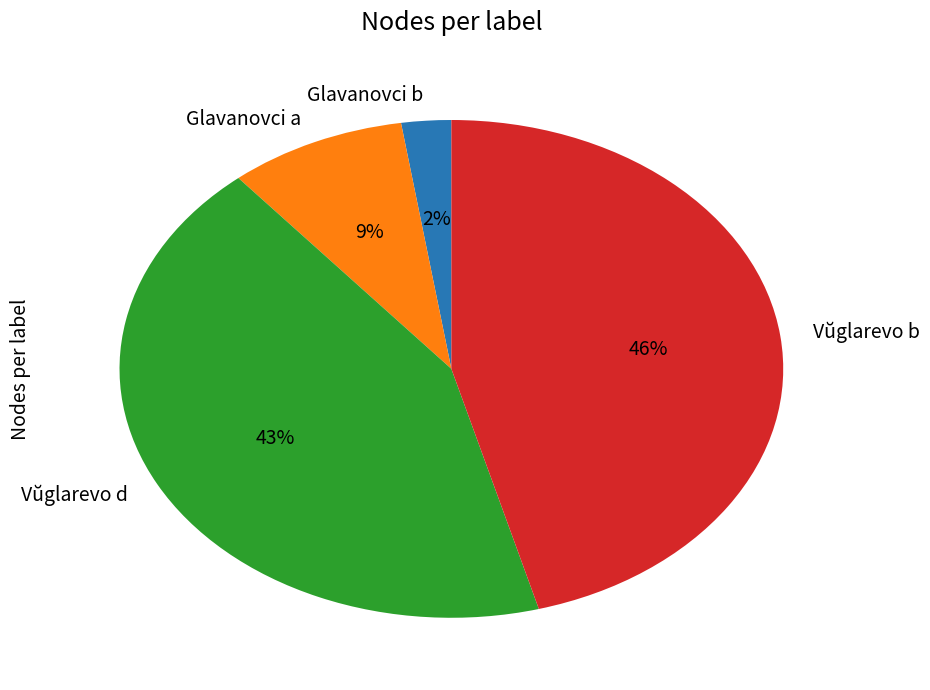

To the nearest percent, what is the combined percentage of Glavanovci a and Vŭglarevo d?

52%